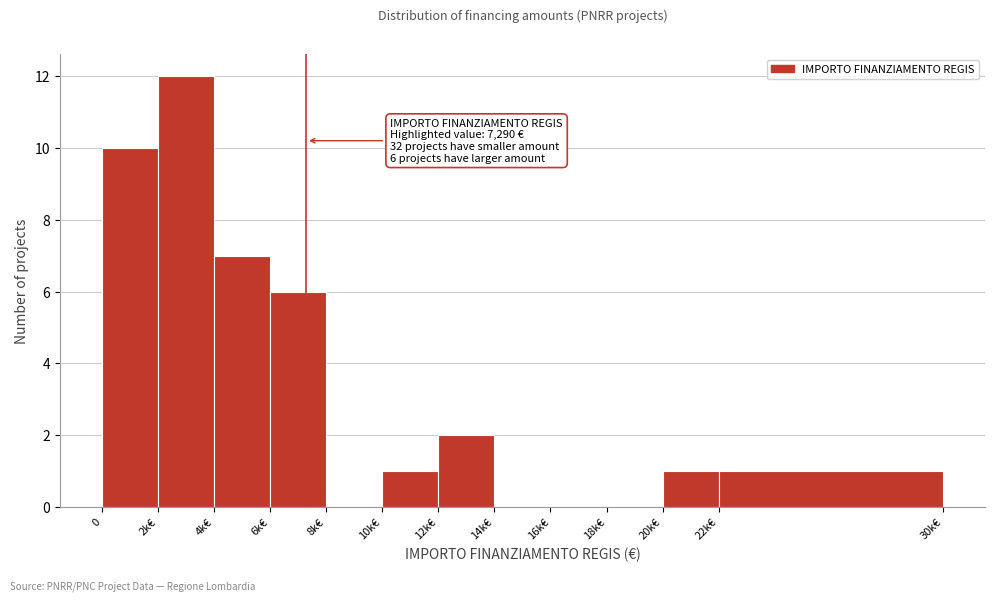

Reading left to right, what are all the values shown in this chart?

0=10	2k€=12	4k€=7	6k€=6	8k€=0	10k€=1	12k€=2	14k€=0	16k€=0	18k€=0	20k€=1	22k€=1